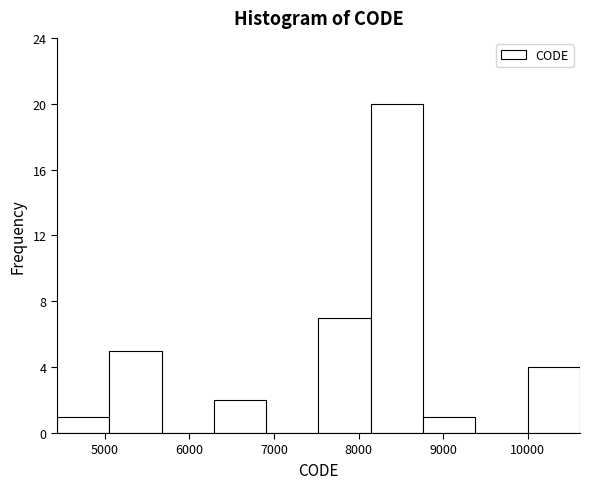

Reading left to right, list every bar in this chart as the range it spans on the x-axis followed by its height. Neither the bar edges nor the heights are printed on the chart, so give them approximately, as read against the axes.

4400 to 5100: 1
5100 to 5700: 5
5700 to 6300: 0
6300 to 6900: 2
6900 to 7500: 0
7500 to 8100: 7
8100 to 8800: 20
8800 to 9400: 1
9400 to 10000: 0
10000 to 10600: 4